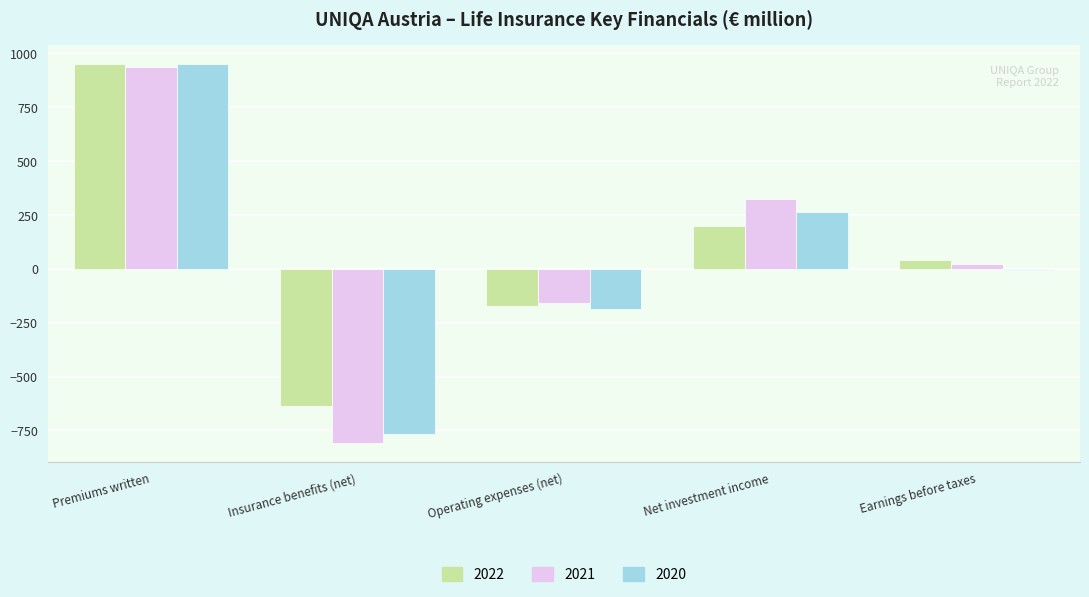

The 2022 series shows 198.8 at Net investment income. True or false?

True